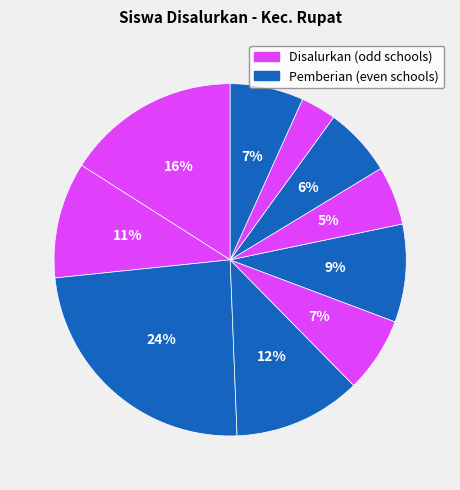

How many segments does this pie chart have?

10